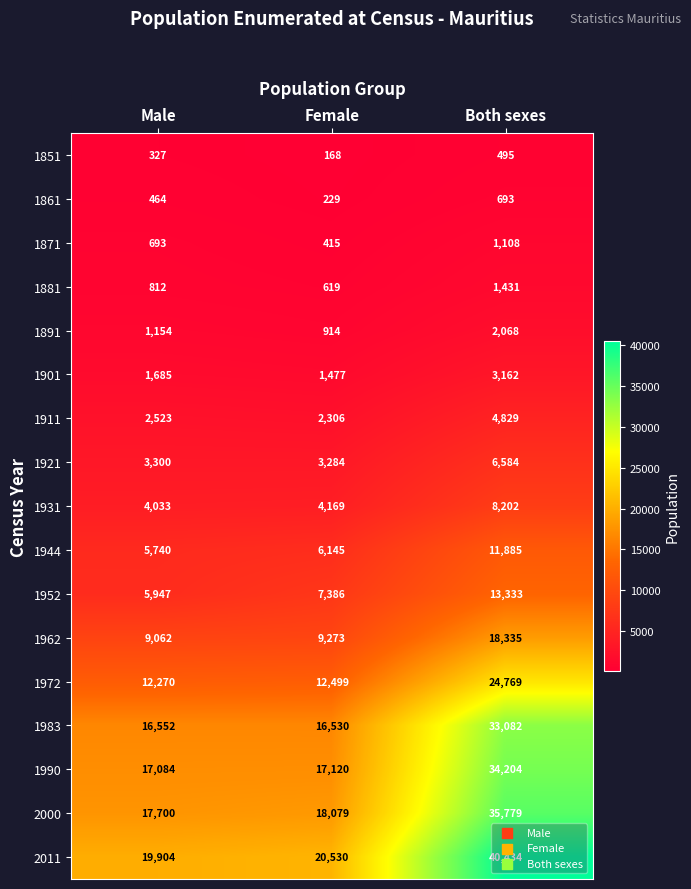

Rank the series at Female from highest to lowest value.

2011, 2000, 1990, 1983, 1972, 1962, 1952, 1944, 1931, 1921, 1911, 1901, 1891, 1881, 1871, 1861, 1851